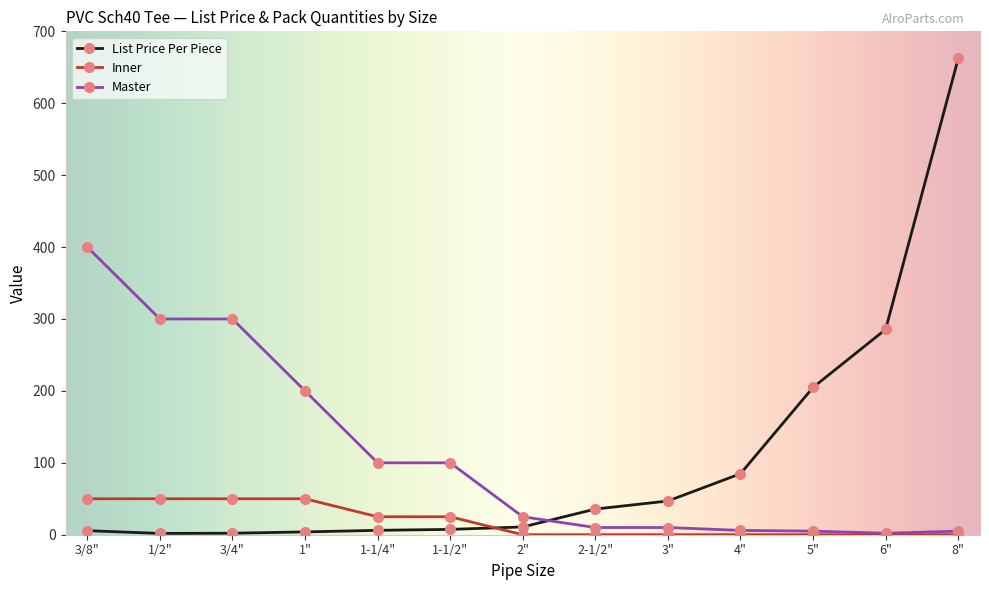

The Inner series shows 71.3 at 1/2". True or false?

False